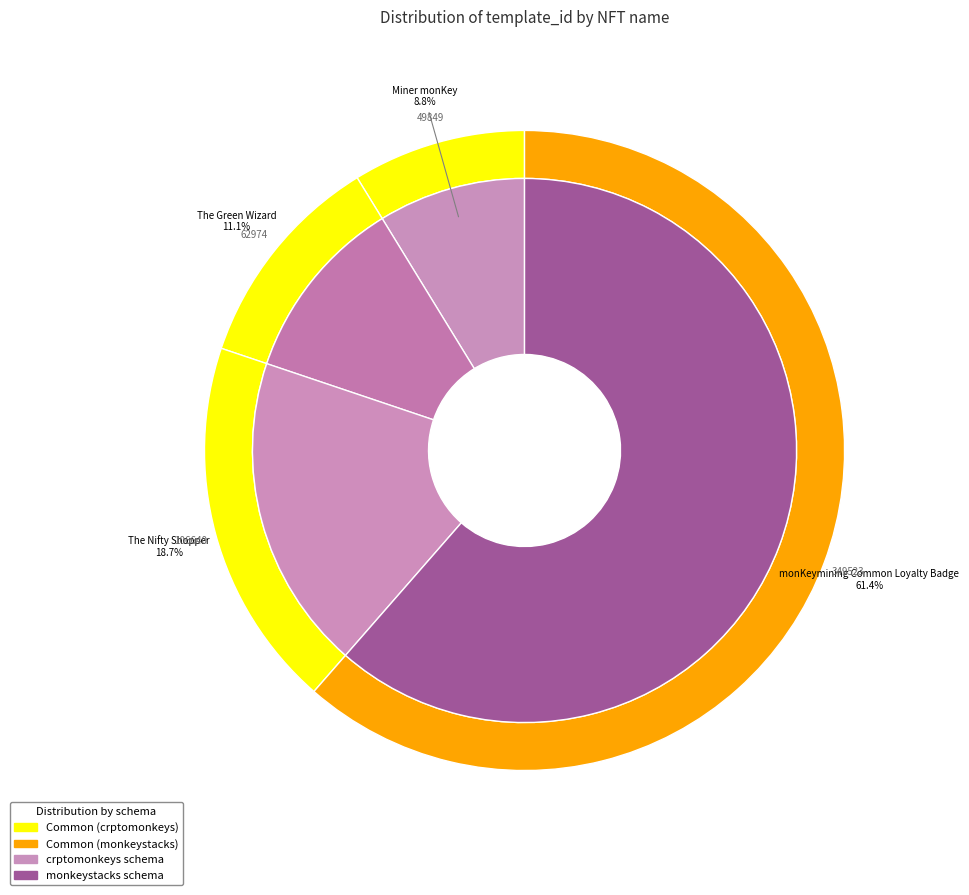

To the nearest percent, what percentage of the pie is monKeymining Common Loyalty Badge?

61%